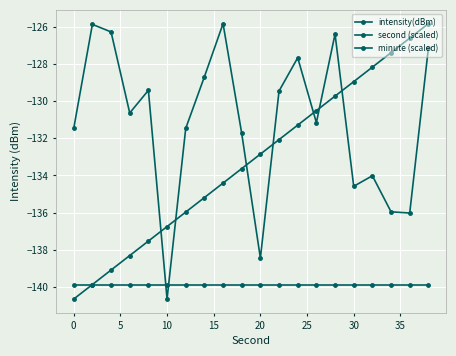

Which series has the widest spread of values?

intensity(dBm)